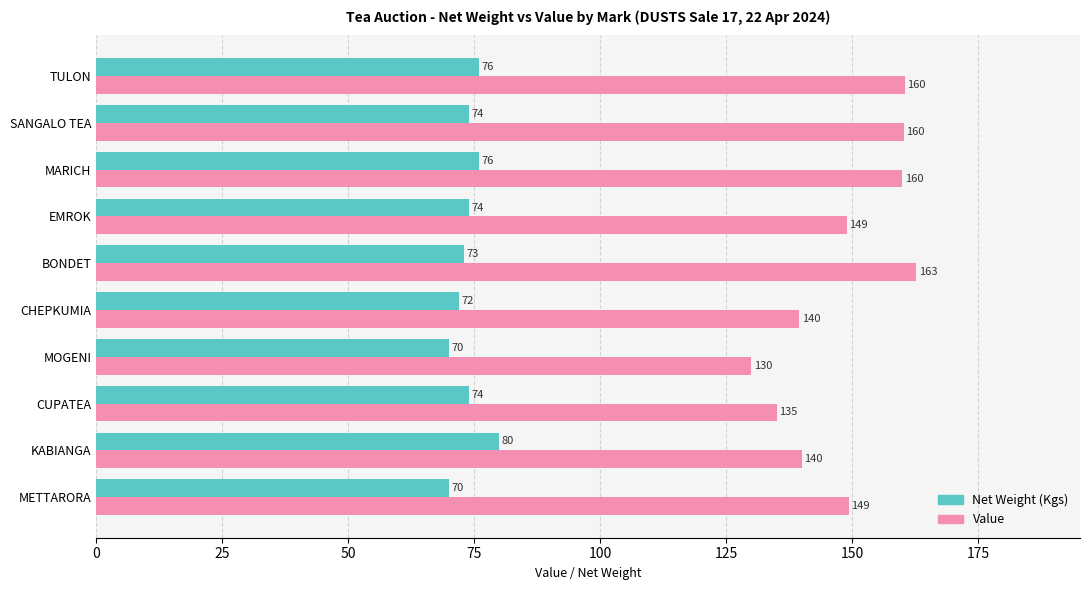

How many Net Weight (Kgs) values are between 72 and 76?

7